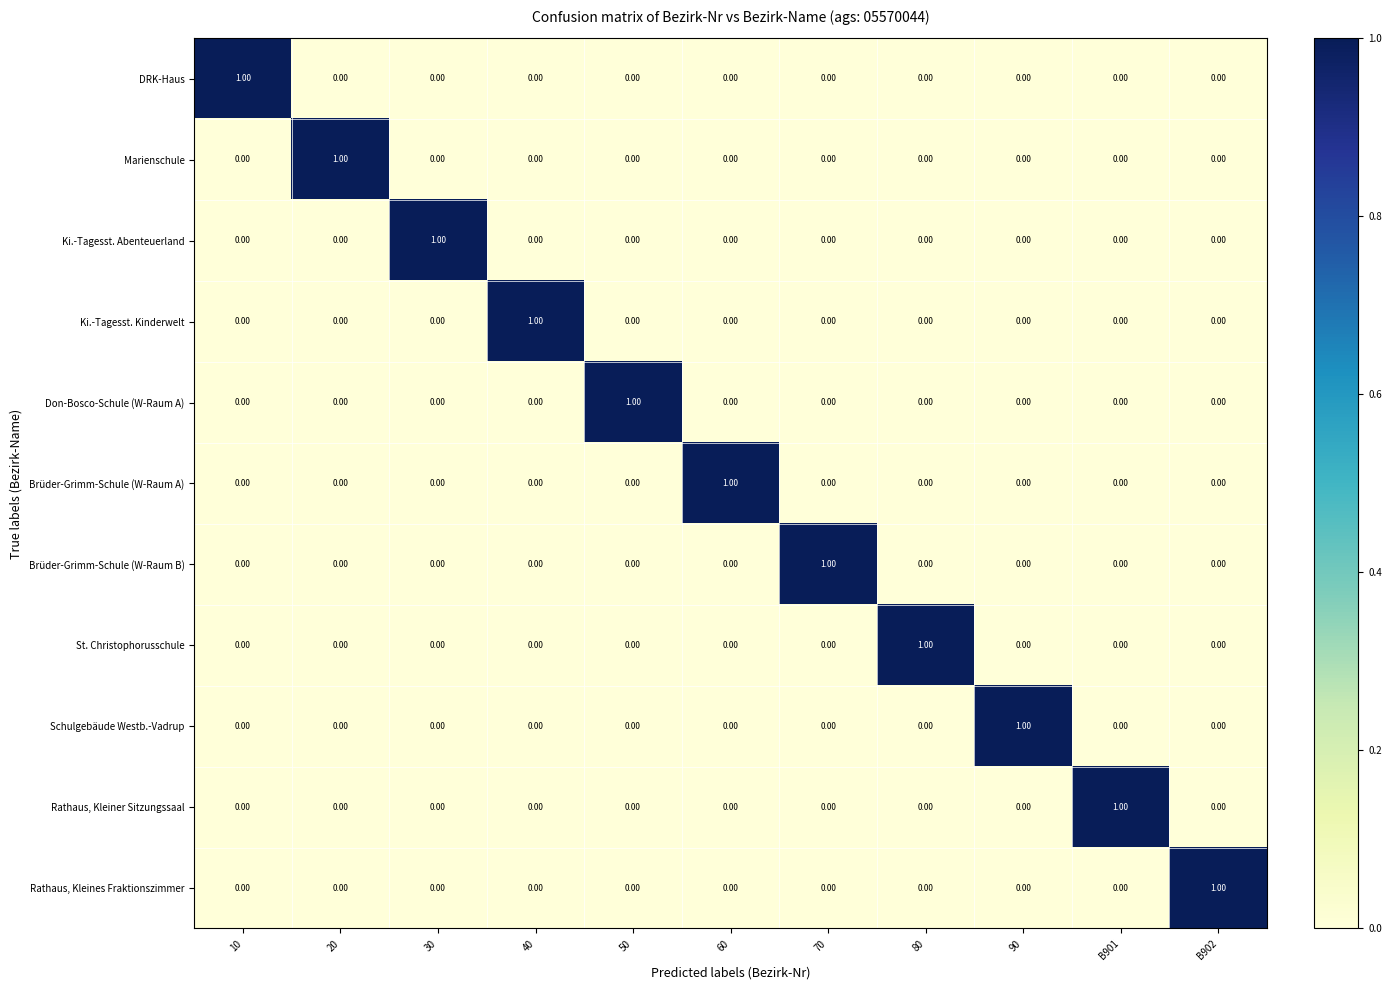

At how many categories does at least one series exceed 0?

11